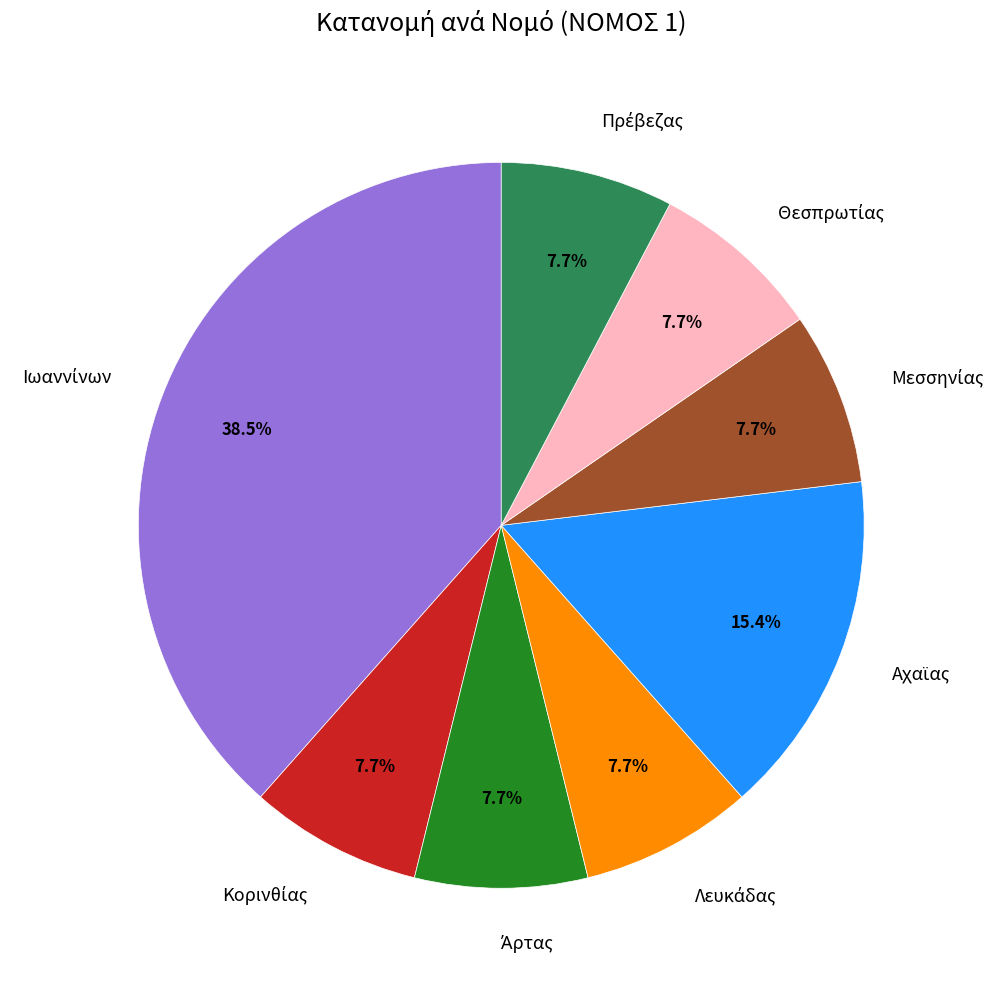

To the nearest percent, what is the average slice percentage?

12%